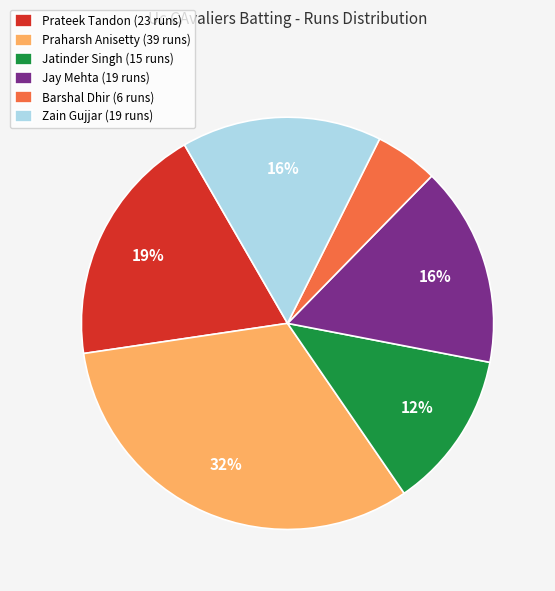

Which slice is the largest?

Praharsh Anisetty (39 runs)